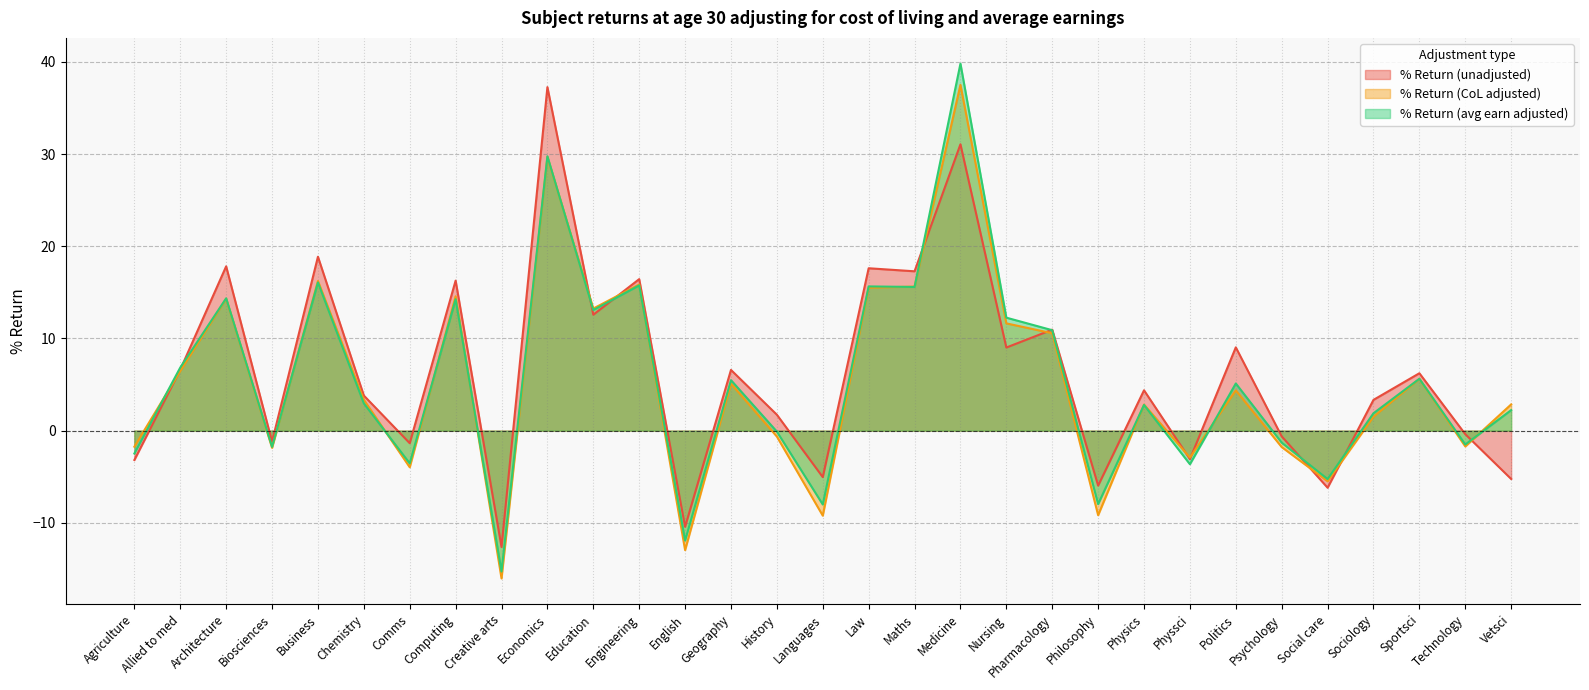

What is the value of the % Return (unadjusted) point at the 16th from the left?

-5.0